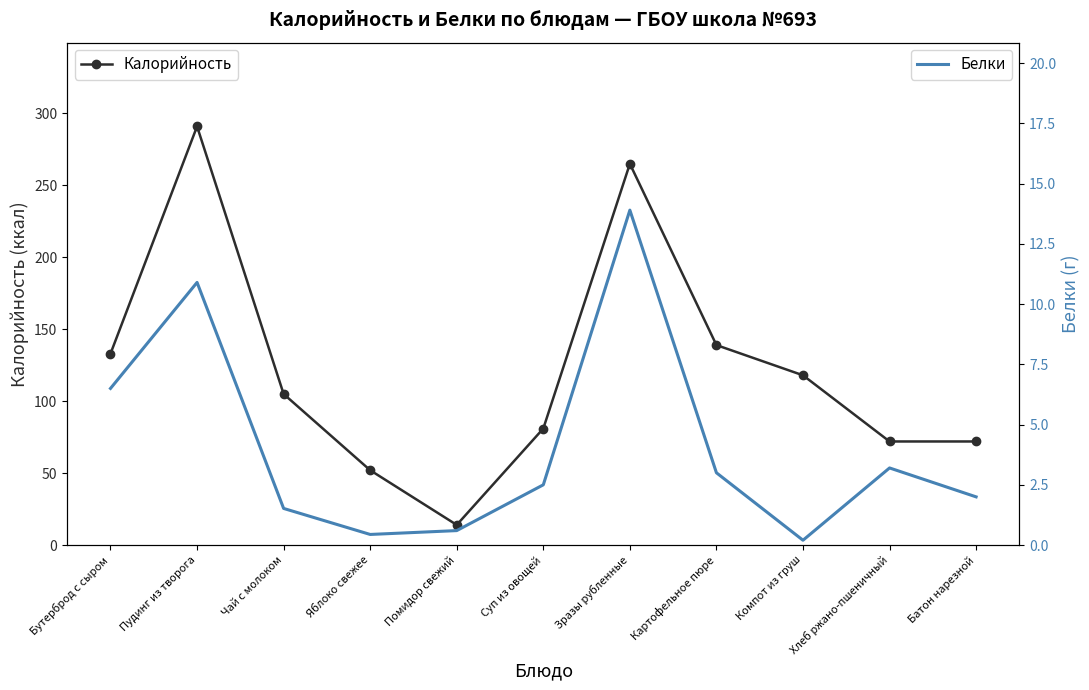

What is the highest value of the Белки series?

13.9